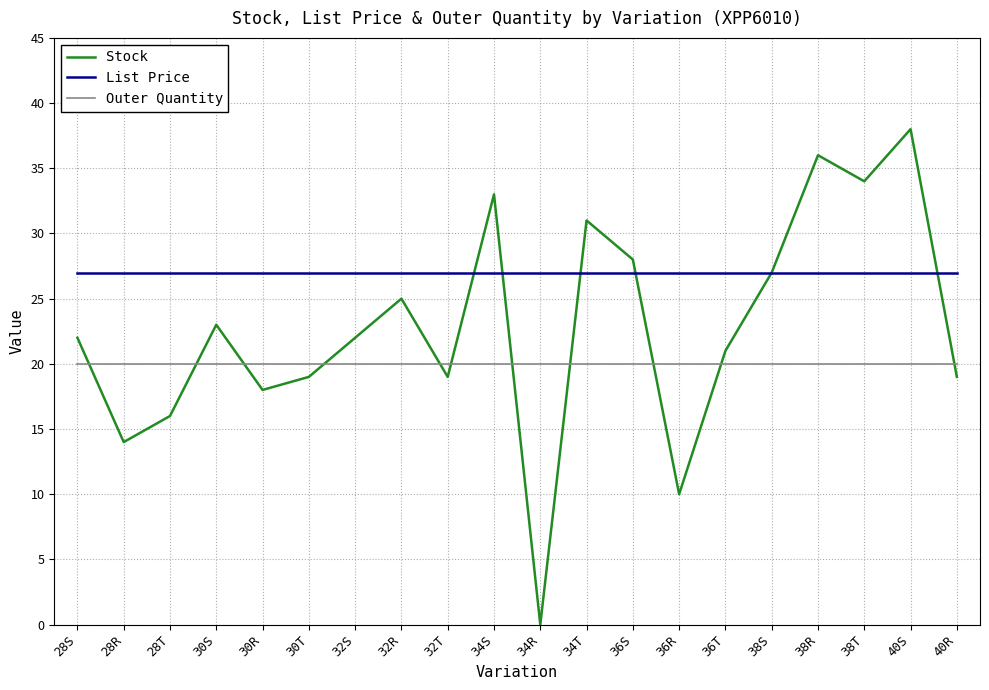

True or false: Stock has a value of 10.0 at 36R.

True